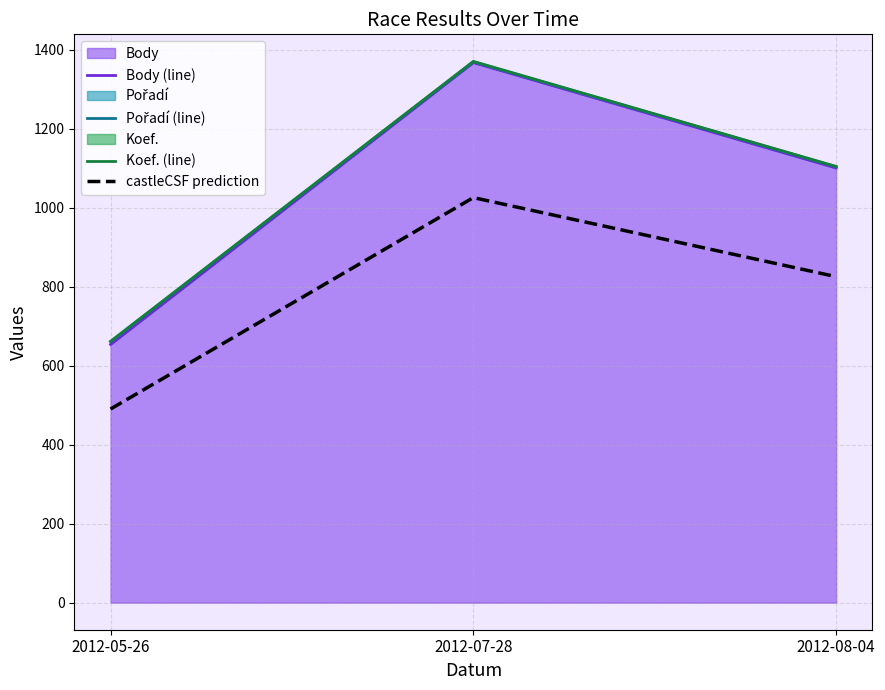

The value of Pořadí (line) at 2012-07-28 is 2113.7. True or false?

False